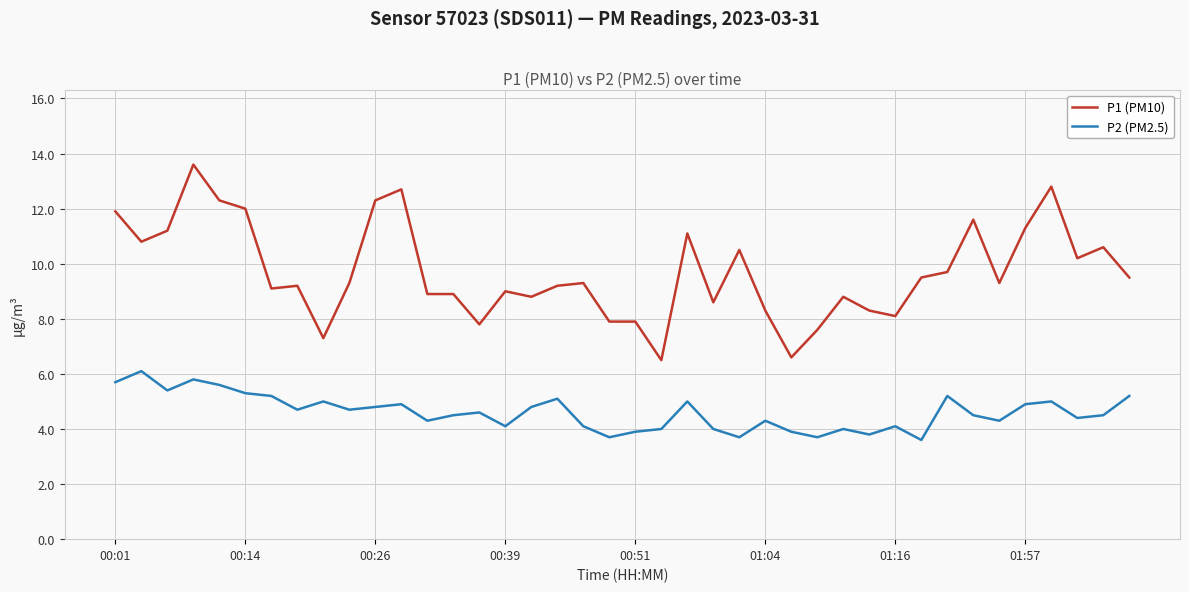

List the series in order of their peak value, lowest first.

P2 (PM2.5), P1 (PM10)